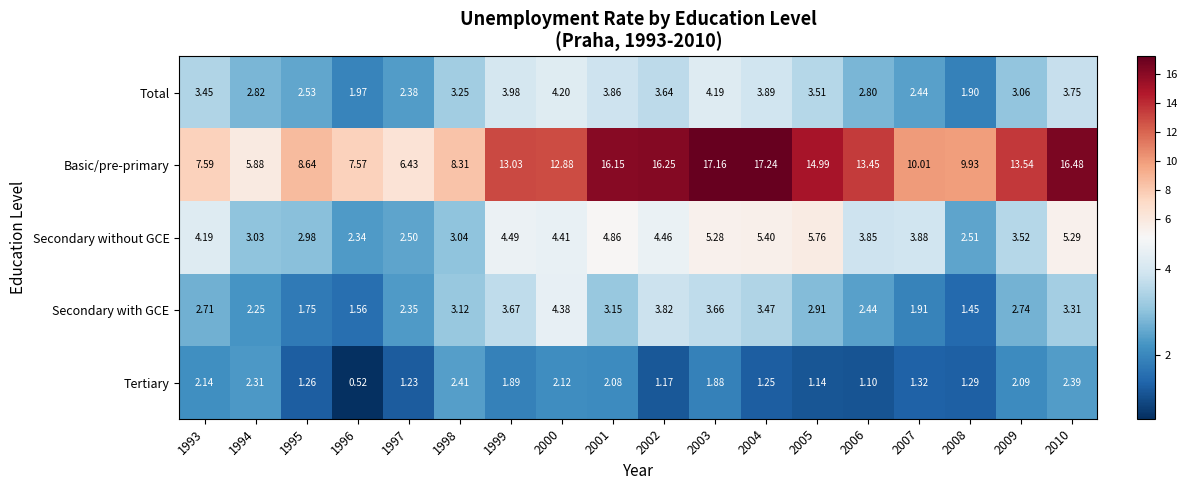

Which series has the largest total across all categories?

Basic/pre-primary